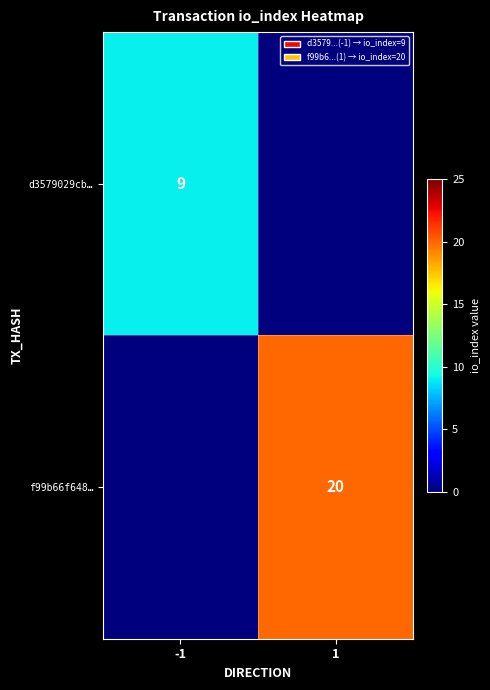

Between -1 and 1, which is larger?

-1